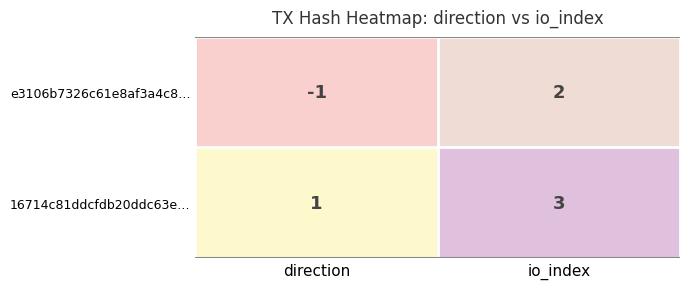

Which series has the widest spread of values?

e3106b7326c61e8af3a4c8…